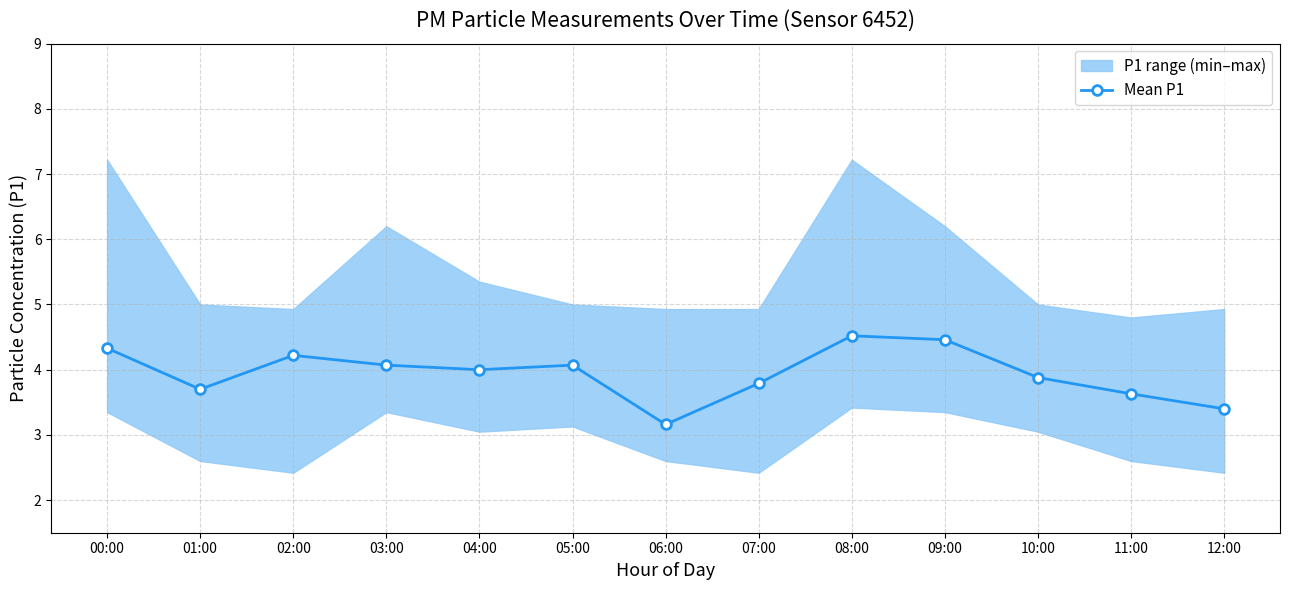

How many interior local peaks (higher than both neighbors) does the data have?

3